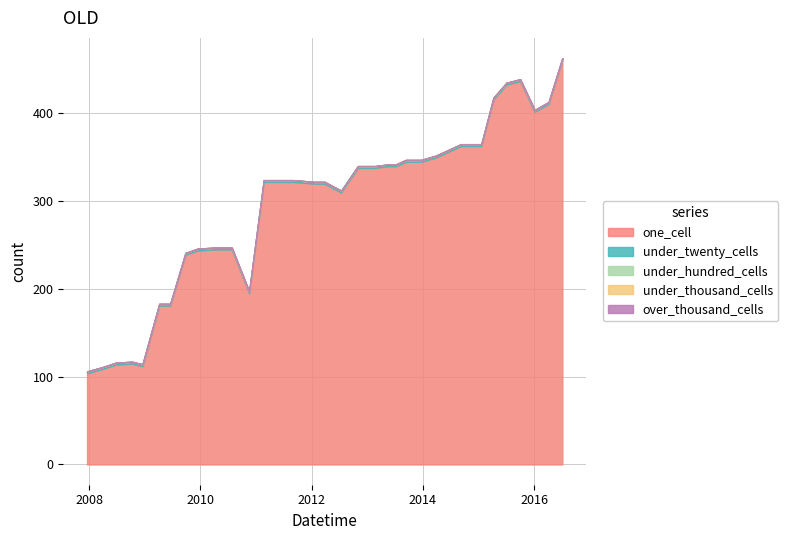

What is the difference between the maximum and minimum values in the one_cell series?

357